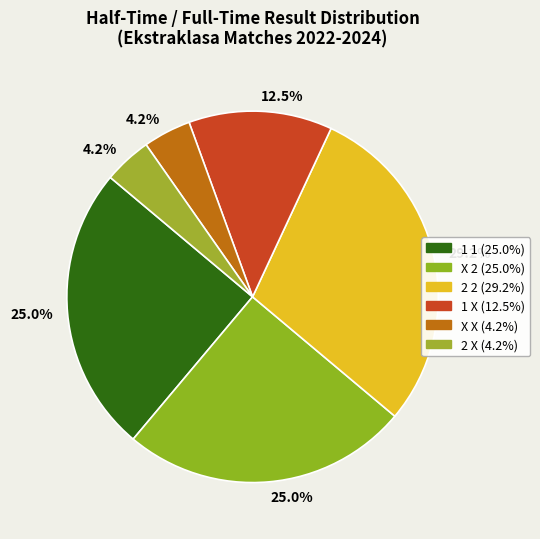

Count the number of slices in the pie.

6